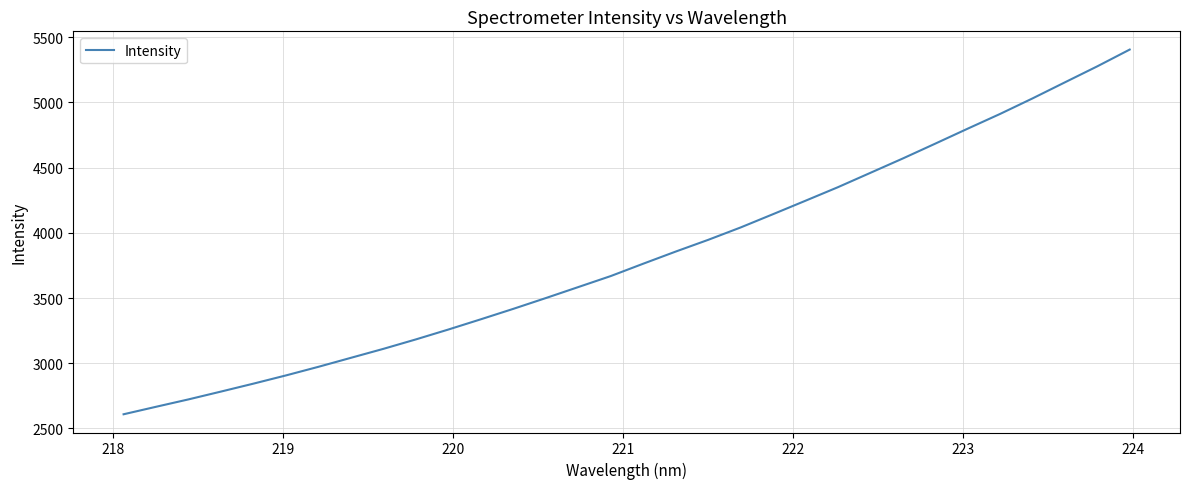

What is the difference between the maximum and minimum values?

2797.6